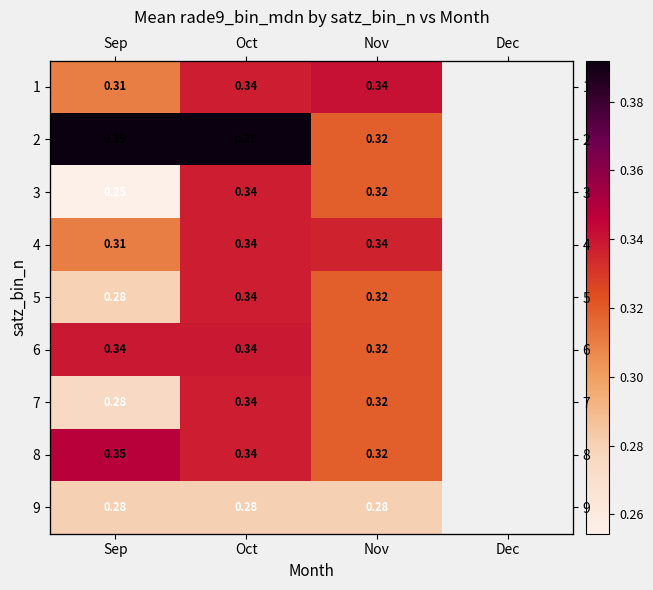

At how many categories does at least one series exceed 0?

3